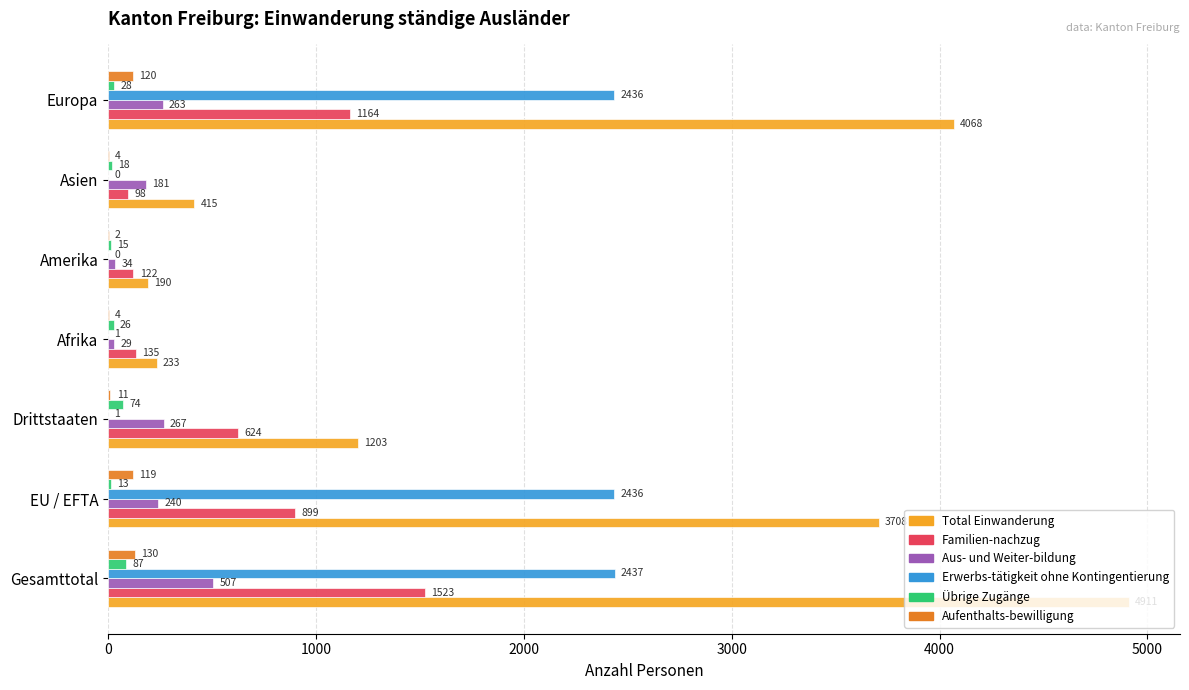

At which label does Aus- und Weiter-bildung reach its peak?

Gesamttotal